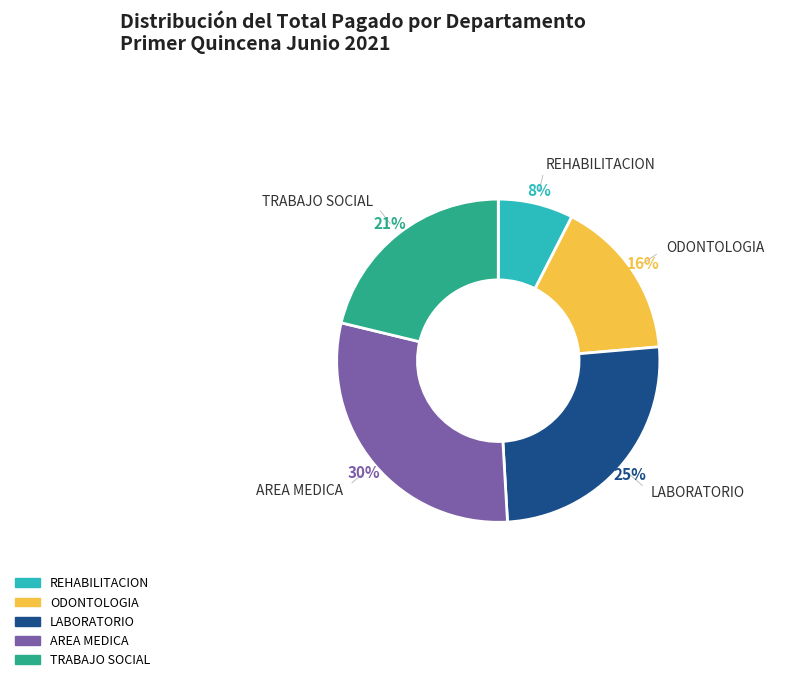

Is there a majority slice in this chart?

No